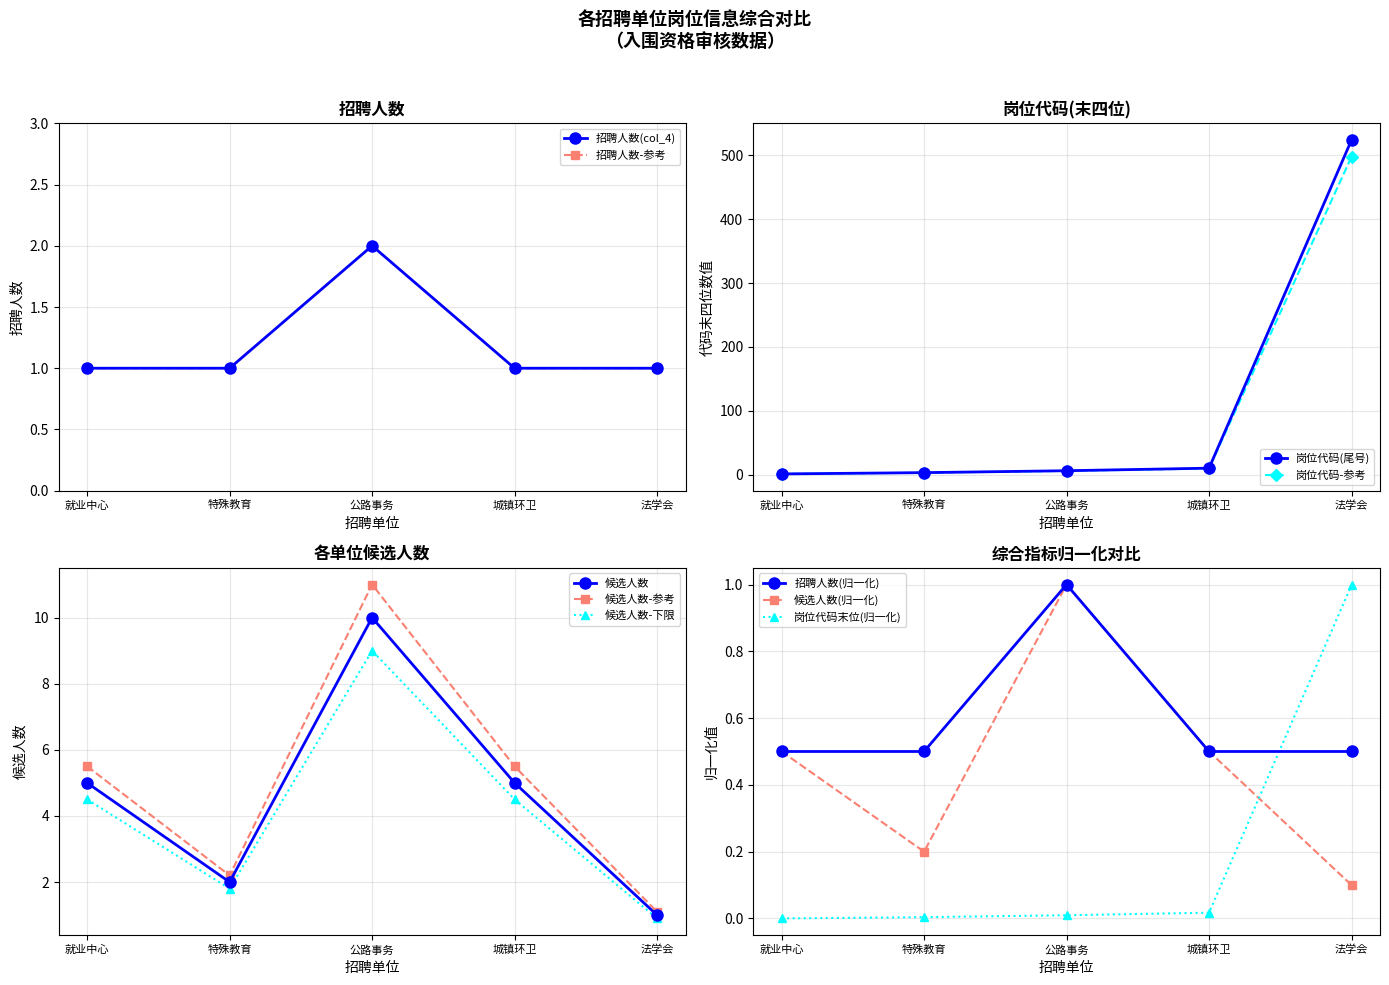

True or false: 候选人数 has more than 0 points higher than both neighbors.

True